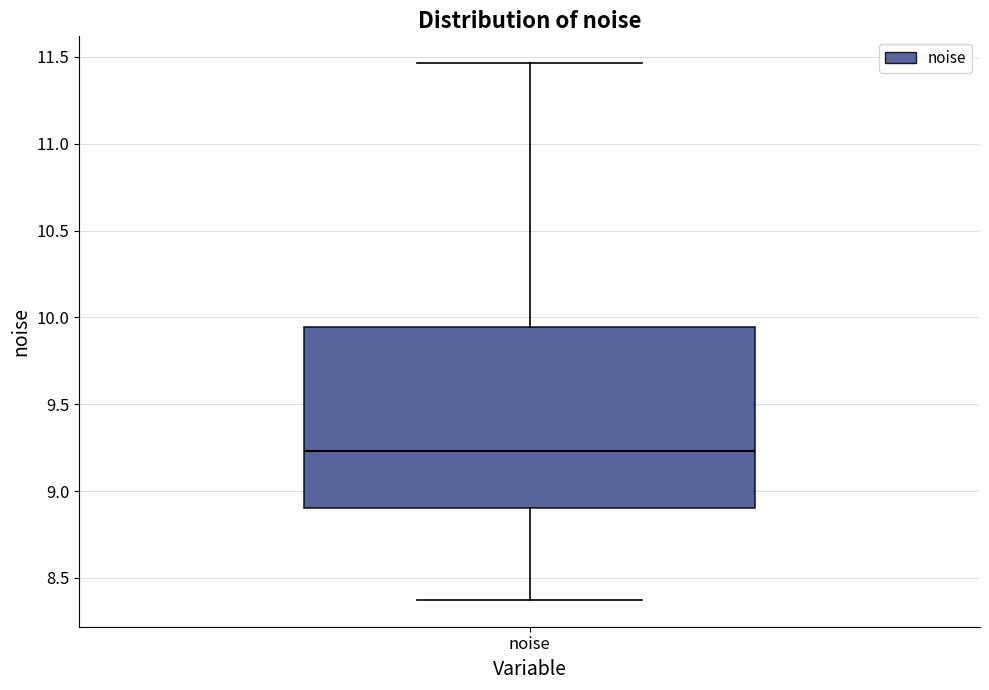

Transcribe this box plot: give where the median line is, the range the box spans, and where the two whiskers end, as read against the y-axis. The values are not printed on the chart, so give them approximately, as read against the axis.

median 9.25, box 8.90 to 9.95, whiskers 8.35 to 11.45